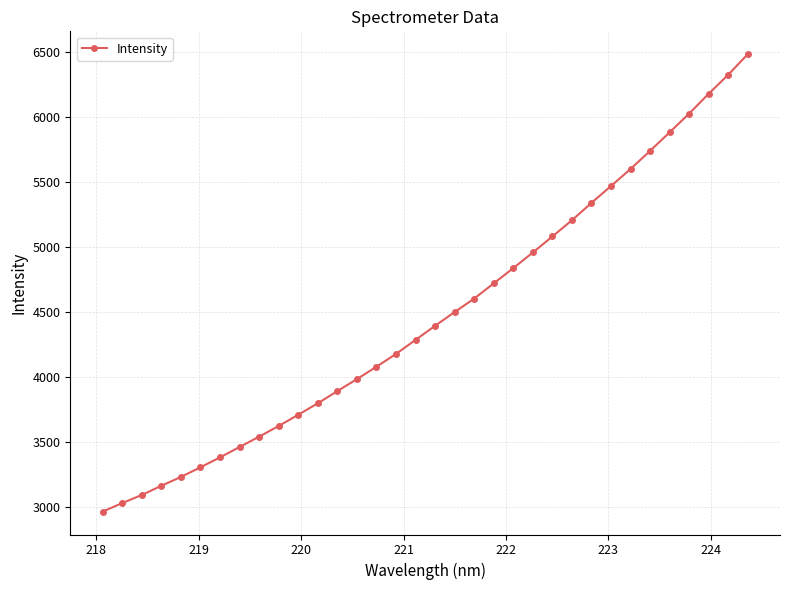

What is the value of the 18th point from the left?

4394.1